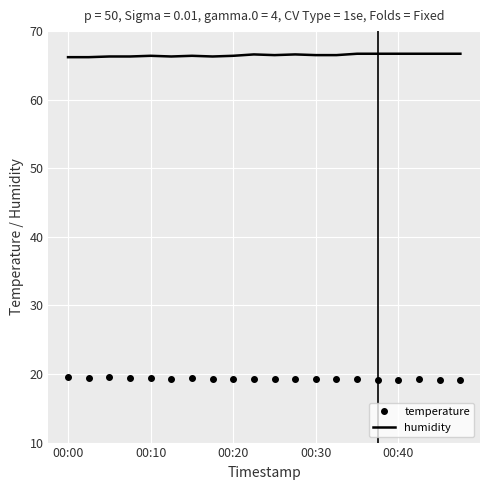

Which series has the largest total across all categories?

humidity